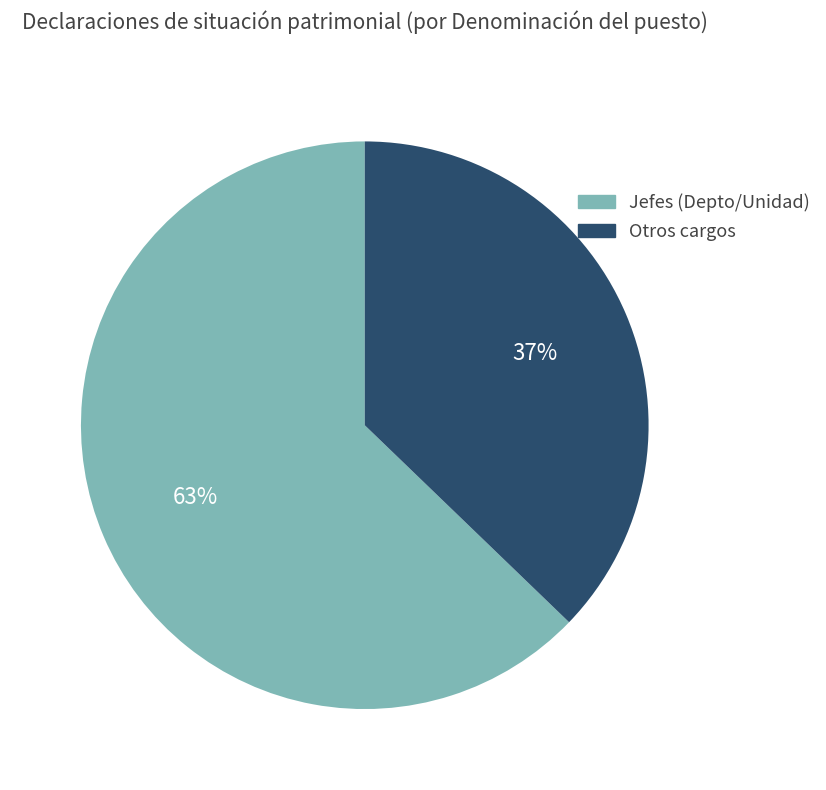

Which slice is the smallest?

Otros cargos